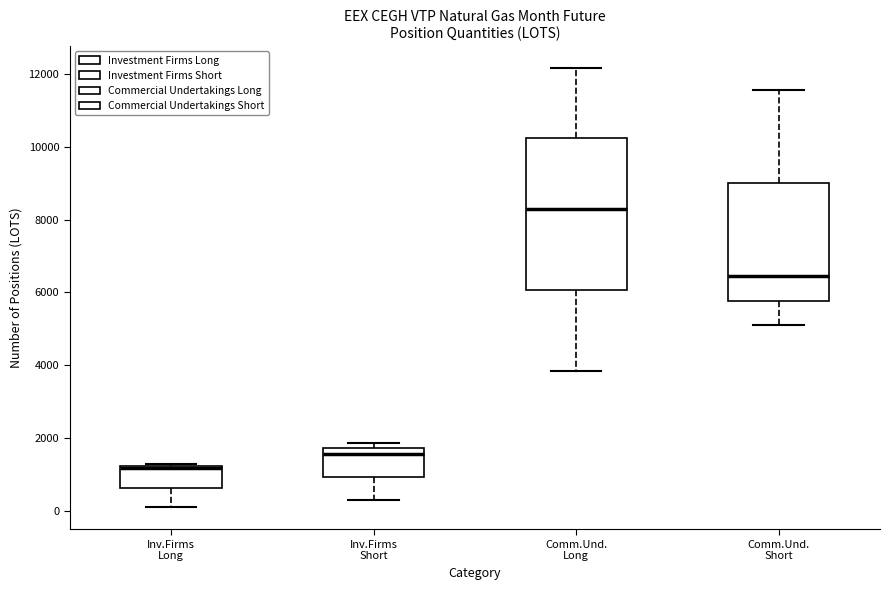

Reading left to right, read every box against the y-axis: the position of its median line, the range the box covers, and the ends of its whiskers. The values are not printed on the chart, so give them approximately, as read against the axis.

Inv.Firms Long: median 1200 (drawn on the box's upper edge), box 600 to 1200, whiskers 200 to 1200
Inv.Firms Short: median 1600, box 1000 to 1800, whiskers 400 to 1800 (just above the box's upper edge)
Comm.Und. Long: median 8400, box 6000 to 10200, whiskers 3800 to 12200
Comm.Und. Short: median 6400, box 5800 to 9000, whiskers 5000 to 11600